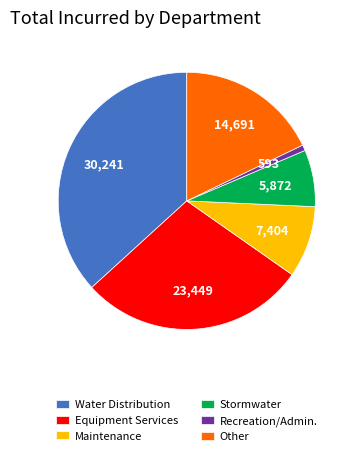

Rank the categories by value from highest to lowest.

Water Distribution, Equipment Services, Other, Maintenance, Stormwater, Recreation/Admin.